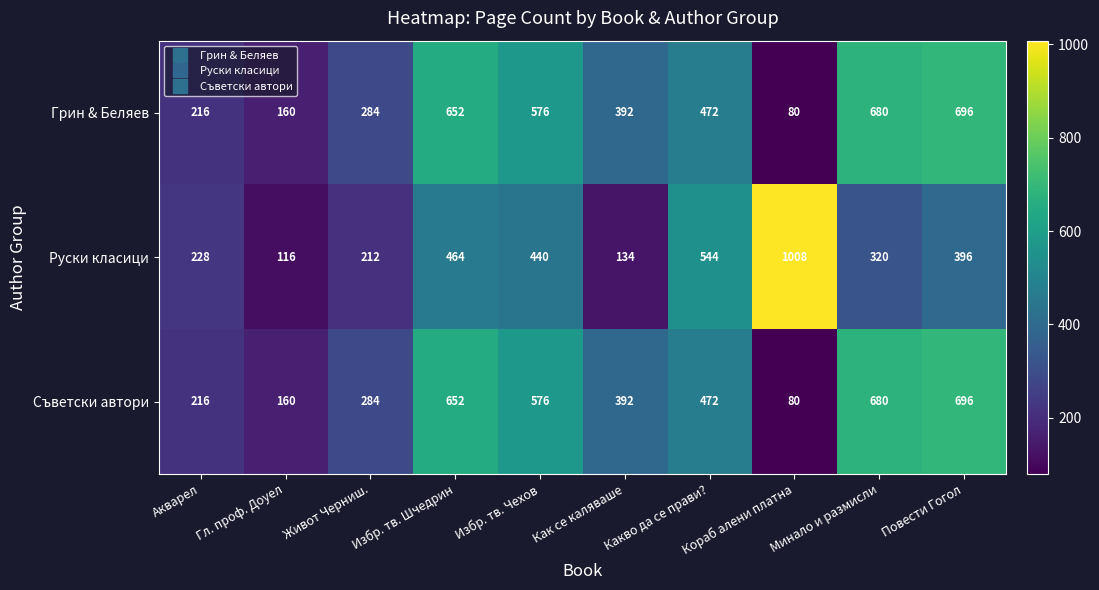

At which label does Грин & Беляев first exceed 472?

Избр. тв. Шчедрин